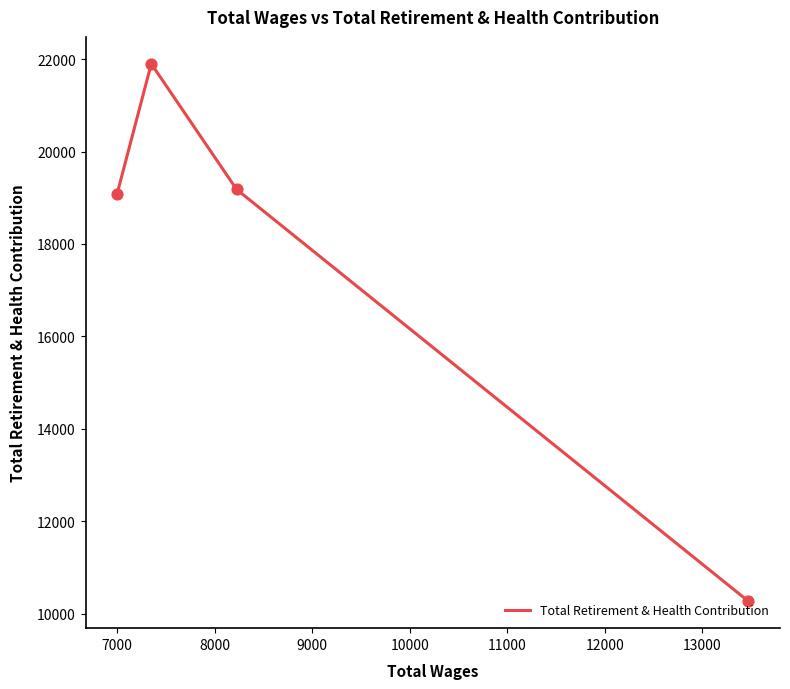

What is the average value?

17610